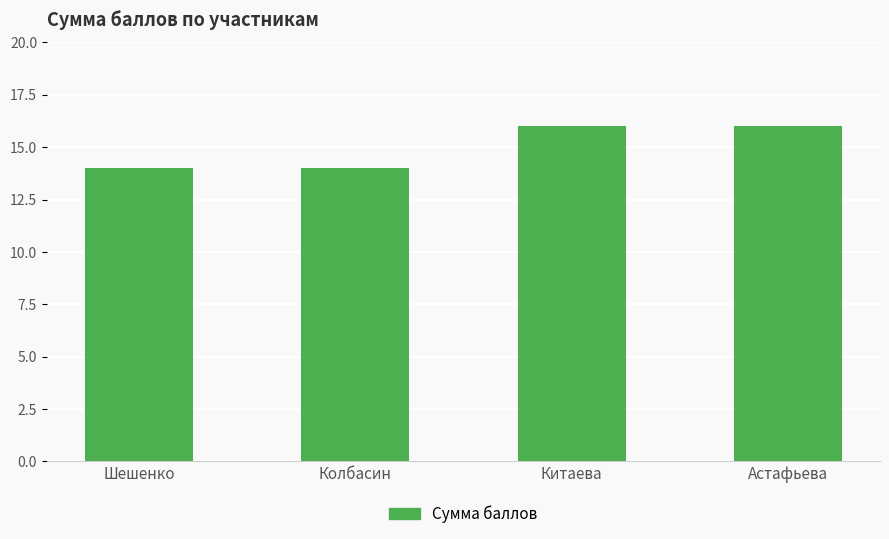

Reading right to left, transcribe all the data shown in this chart.

16	16	14	14